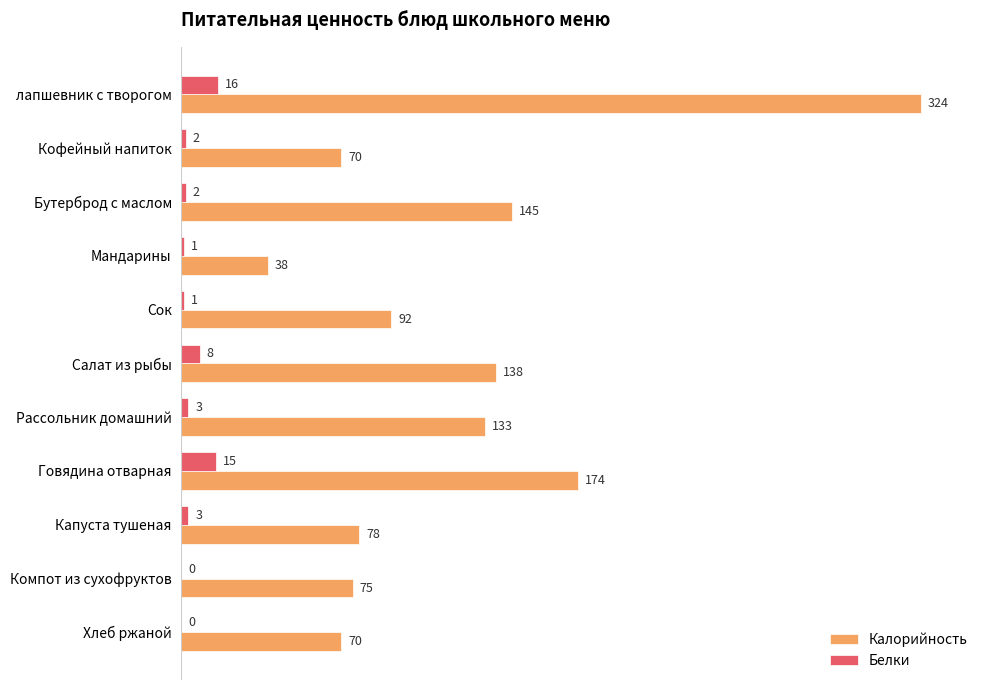

At which label is Белки closest to 8?

Салат из рыбы